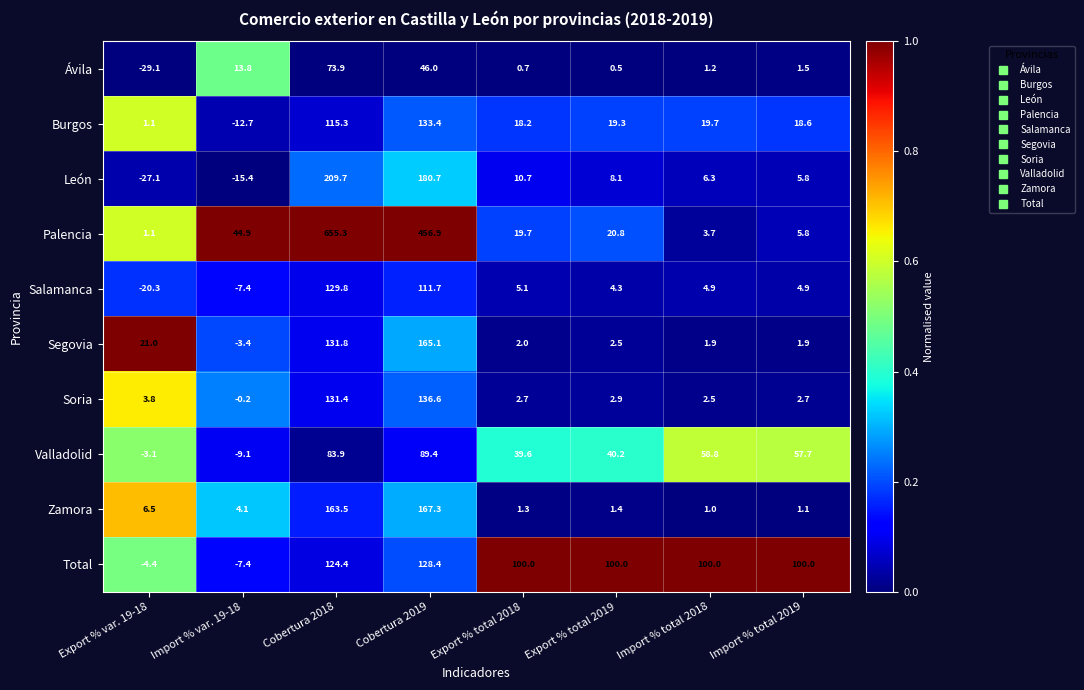

Which series has the largest total across all categories?

Palencia